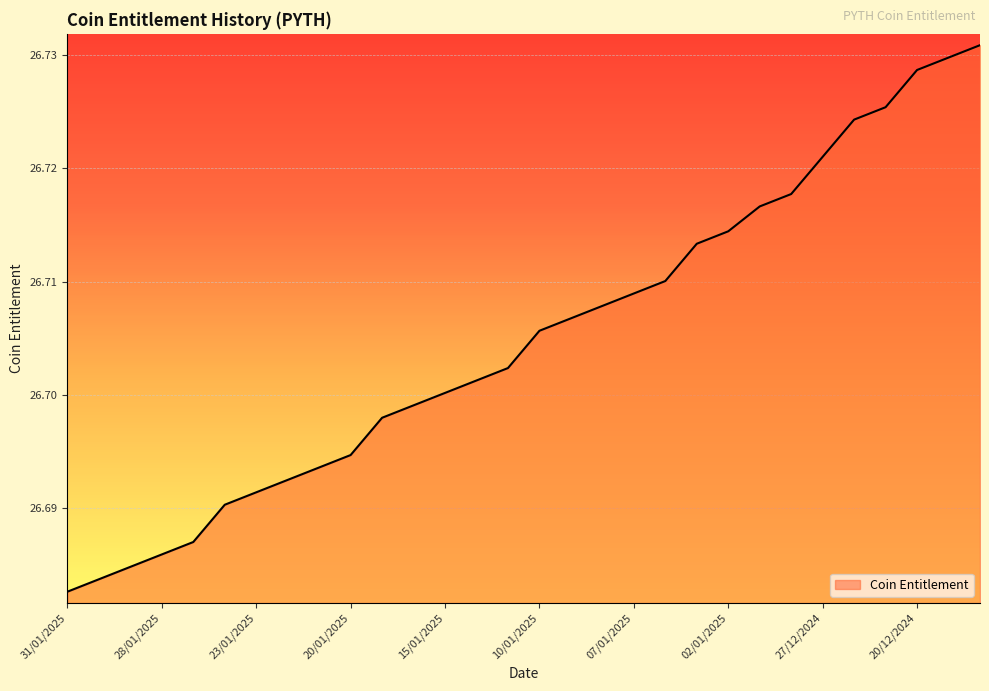

At which category does the chart reach its peak across all series?

29